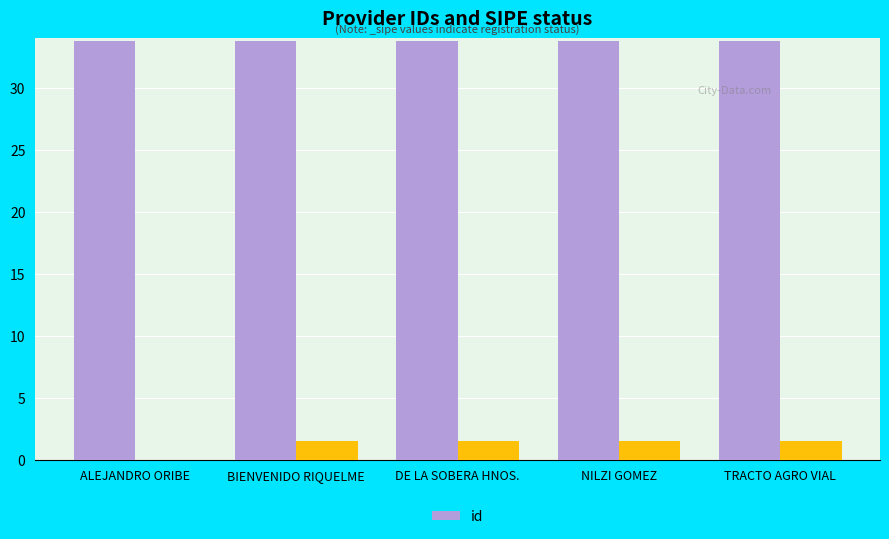

What is the label of the 3rd bar from the right?

DE LA SOBERA HNOS.